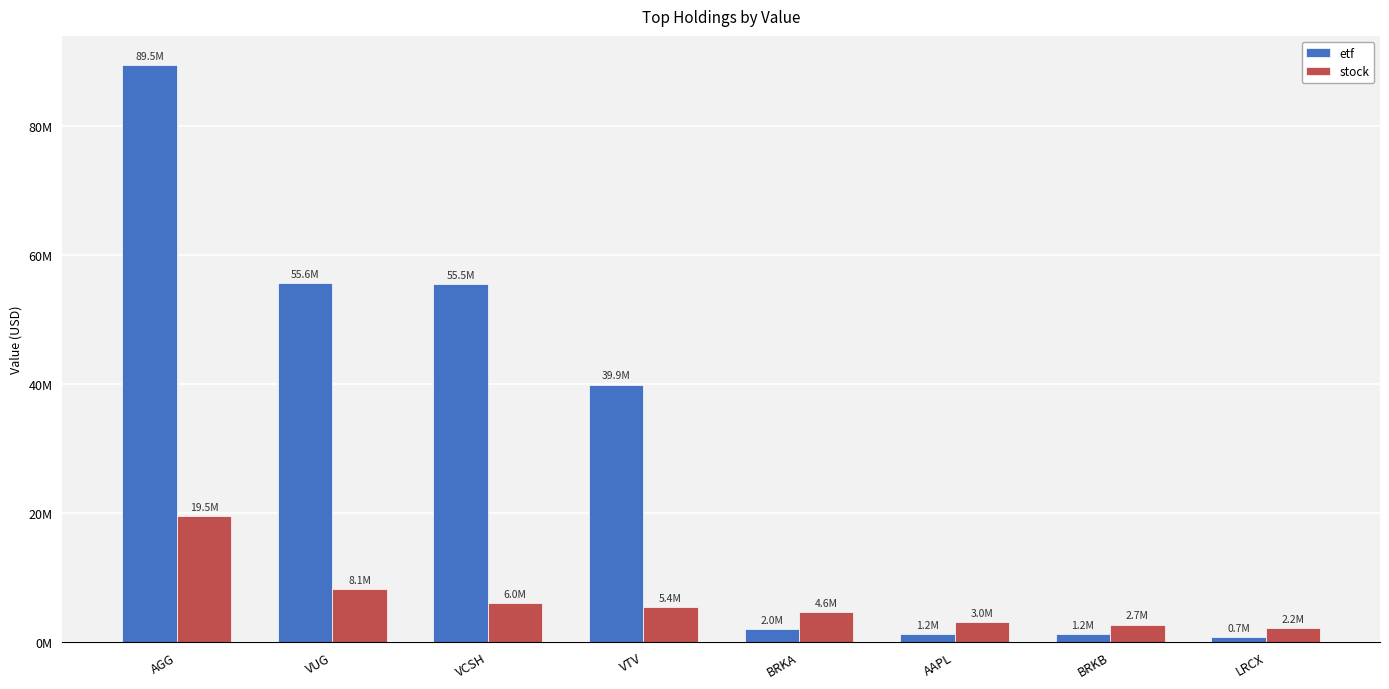

What are all the series names shown in the legend?

etf, stock